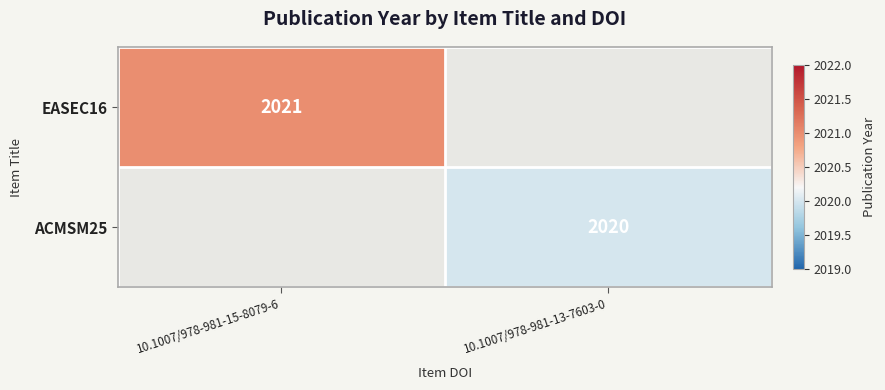

What is the smallest value displayed?

2020.0